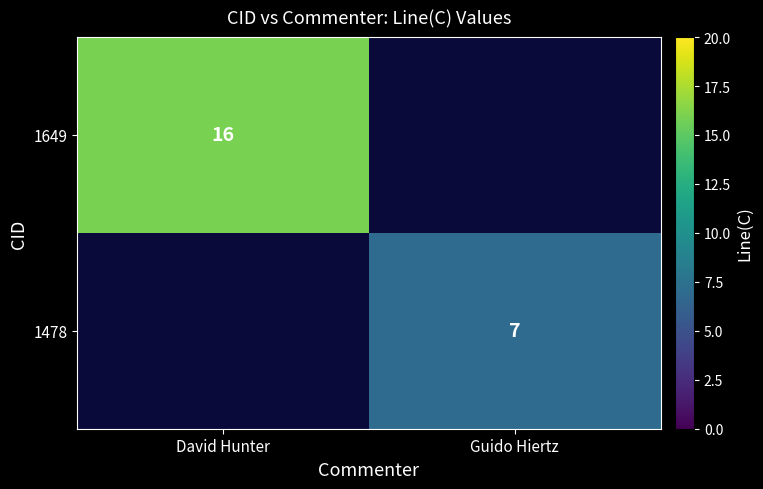

The 1649 series shows 16 at David Hunter. True or false?

True